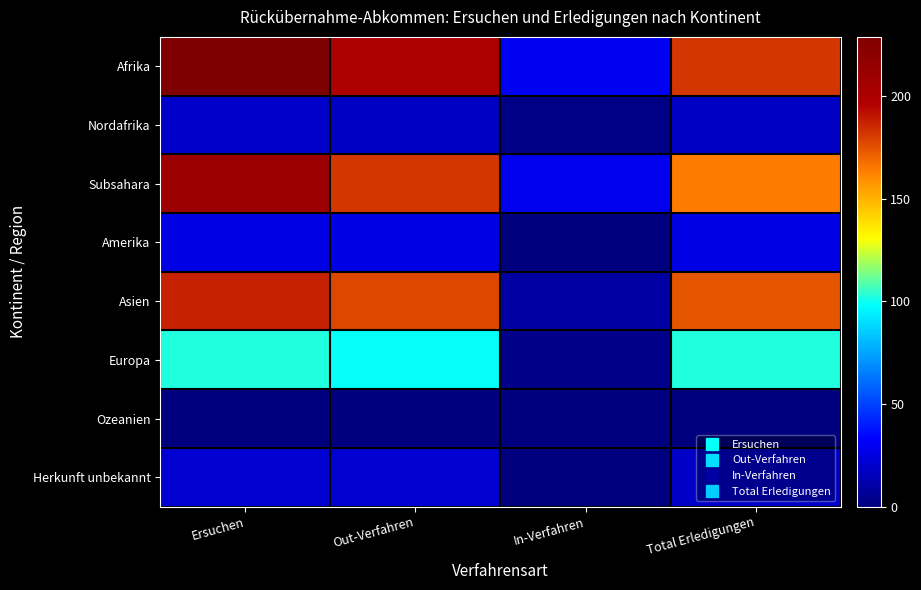

Count the number of categories in the chart.

4